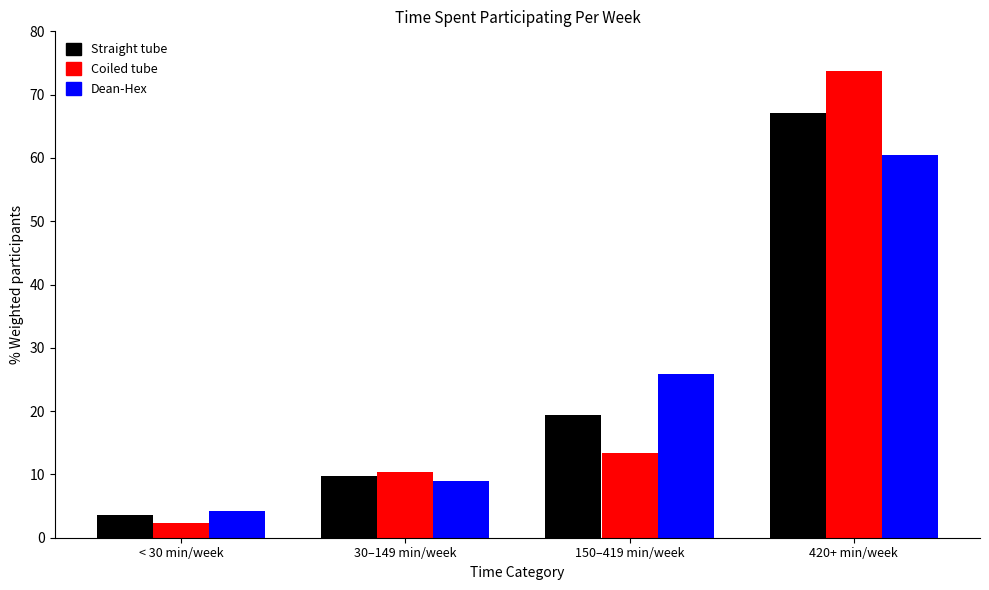

Reading left to right, what are all the values shown in this chart?

Straight tube: 3.6	9.7	19.3	67.1
Coiled tube: 2.3	10.4	13.4	73.8
Dean-Hex: 4.2	9.0	25.9	60.4